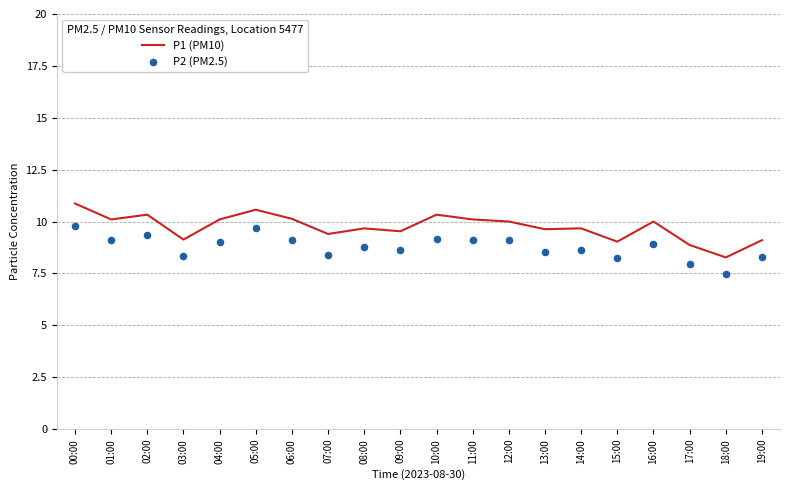

Which series has the largest total across all categories?

P1 (PM10)